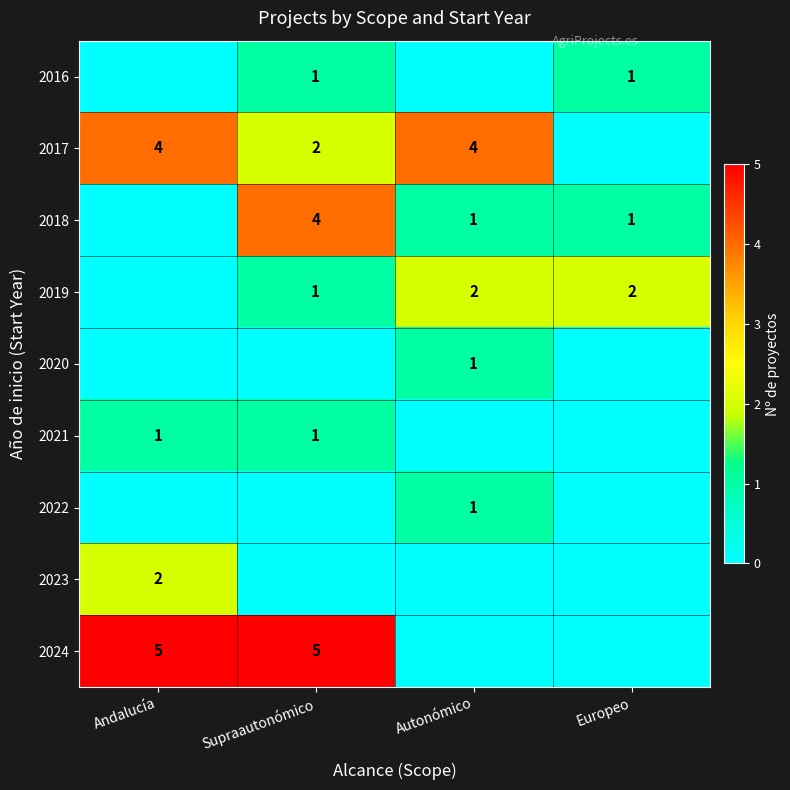

Is it true that 2018 equals 1 at Europeo?

True